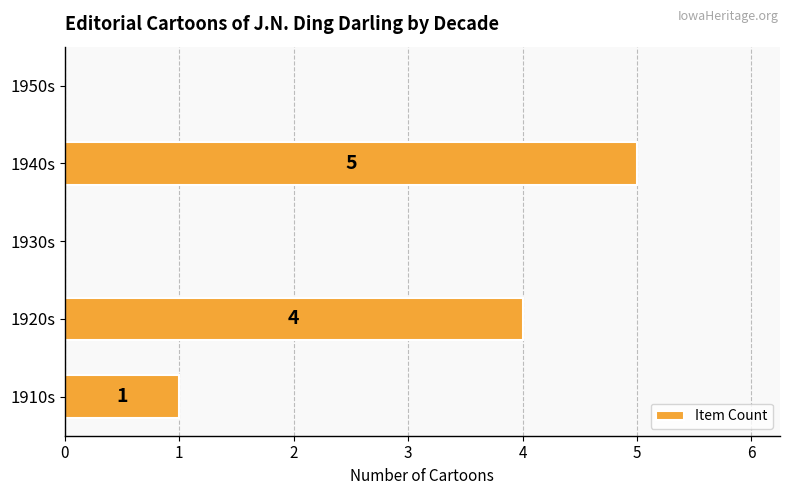

Where is the data nearest to the value 2?

1910s